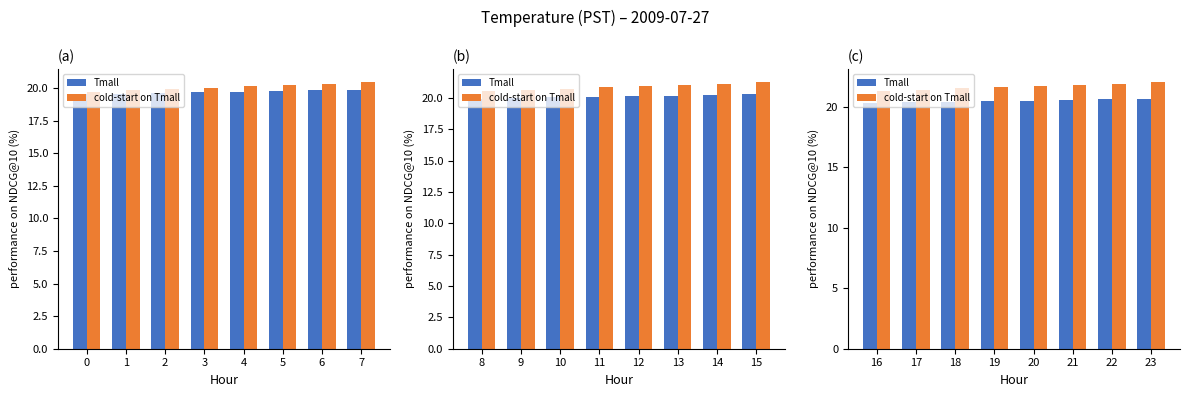

How many data points does each series have?

8